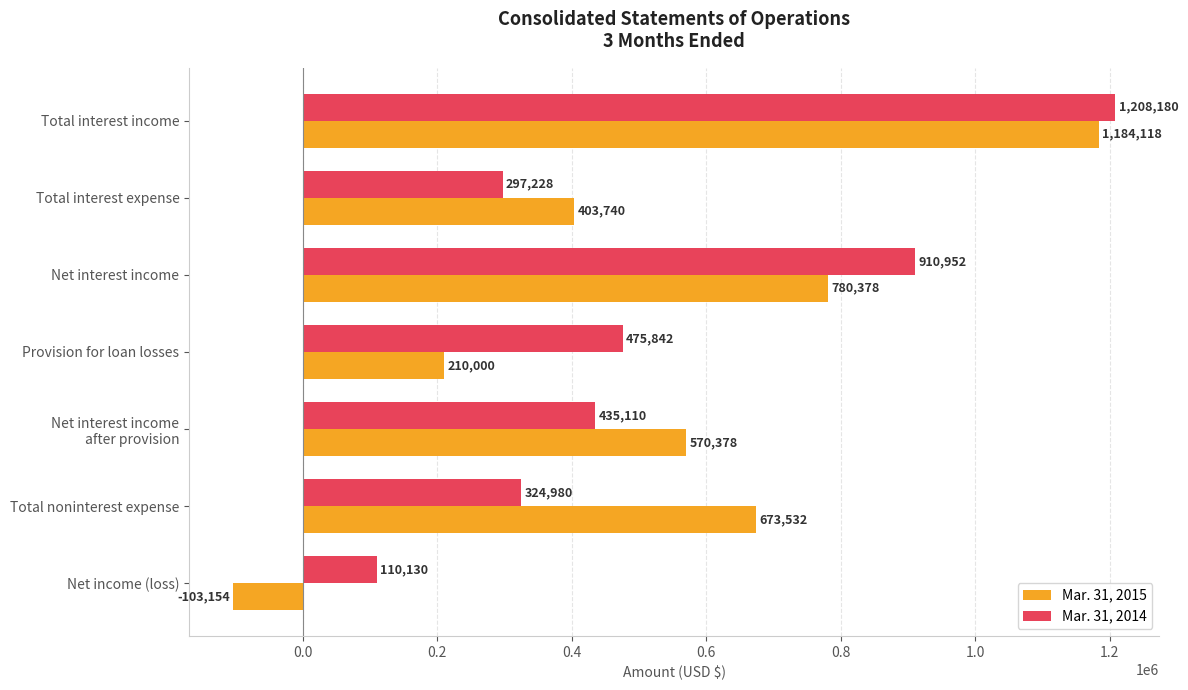

Which series has the largest total across all categories?

Mar. 31, 2014